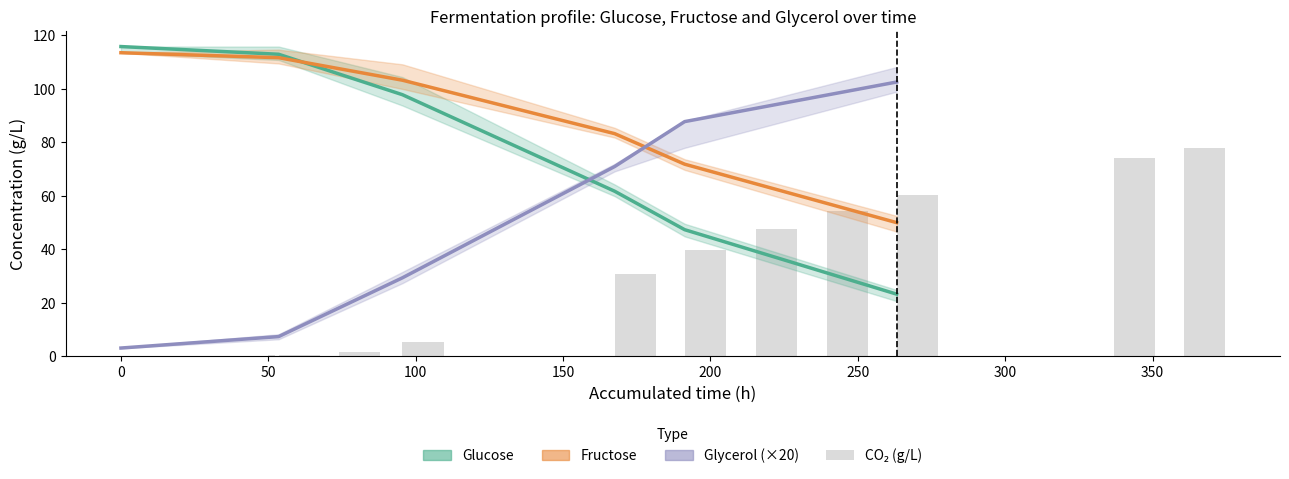

Between −50 and 50, which series saw the biggest shift?

Glycerol (×20)